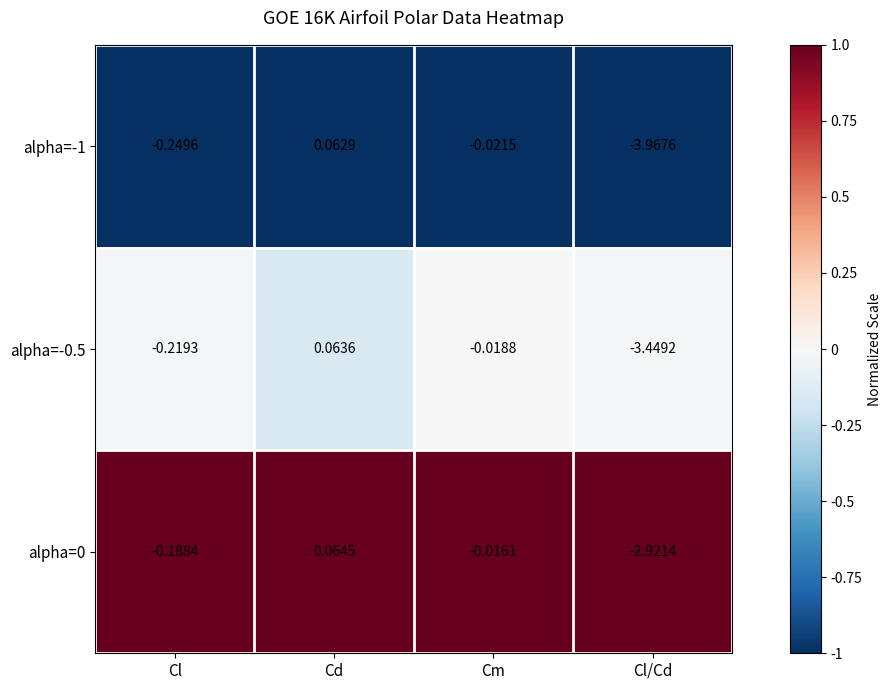

At which label does alpha=0 reach its peak?

Cd